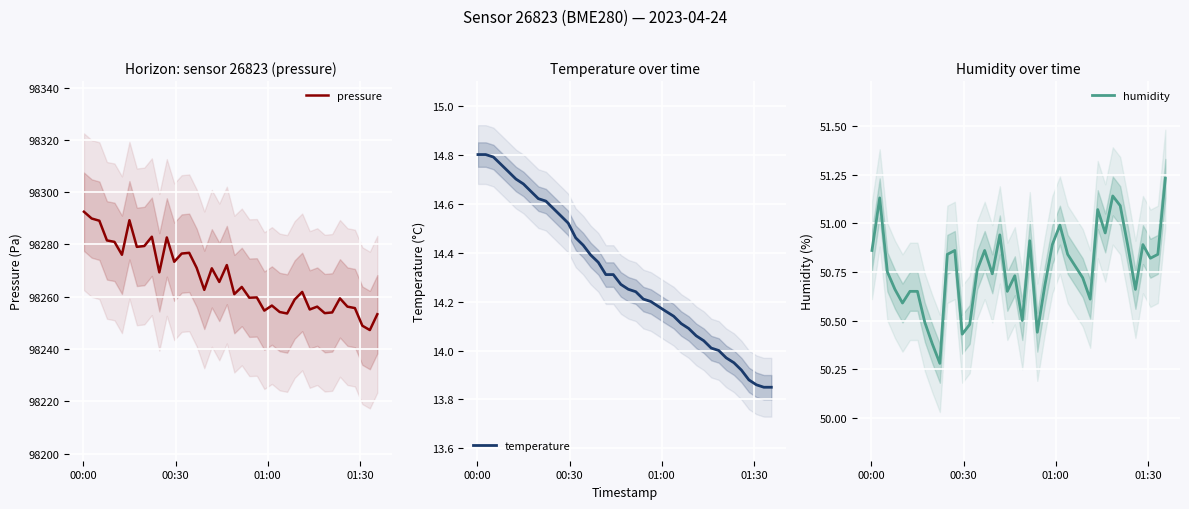

What is the maximum value for pressure?

98292.5